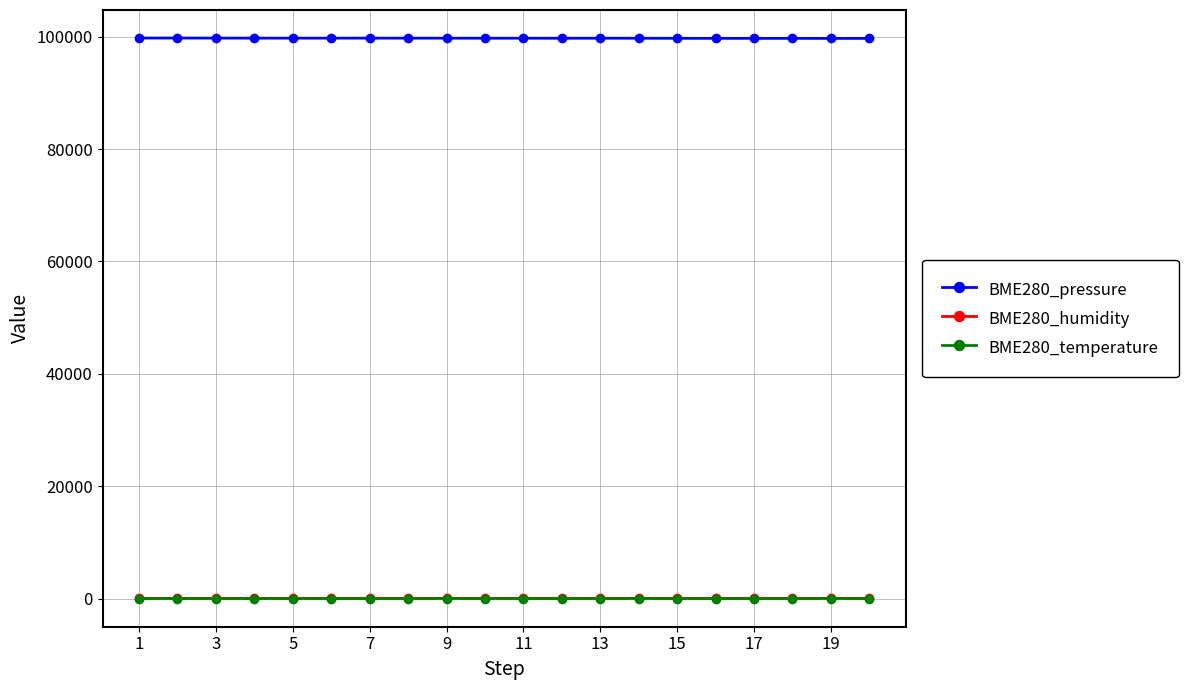

Which series has the largest total across all categories?

BME280_pressure